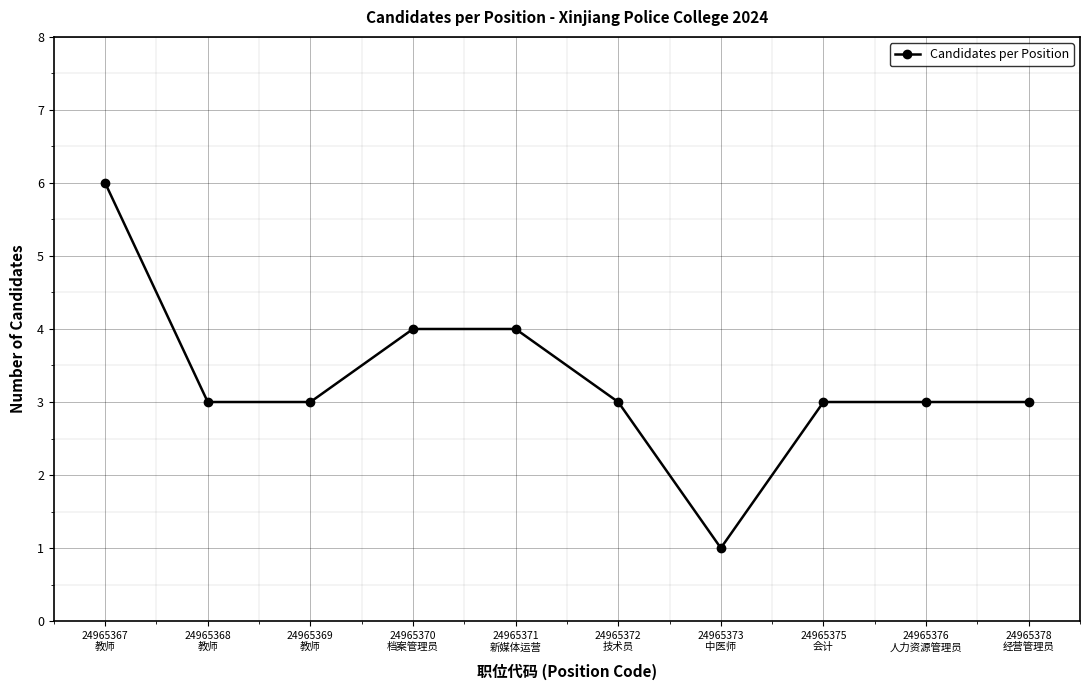

What is the value of the 3rd point from the left?

3